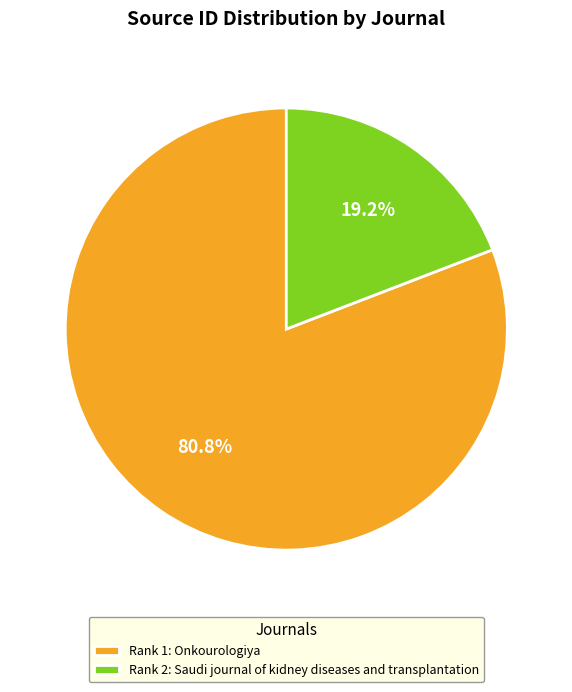

Between Rank 2: Saudi journal of kidney diseases and transplantation and Rank 1: Onkourologiya, which is larger?

Rank 1: Onkourologiya